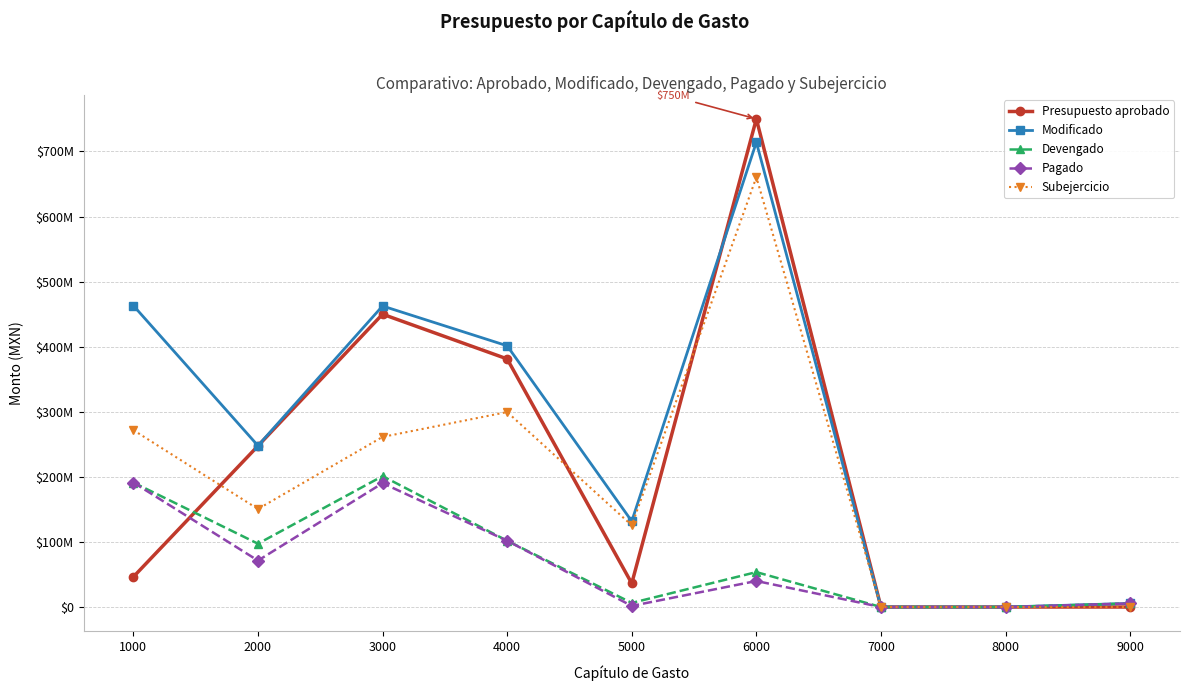

Which category has the lowest value across all series?

7000